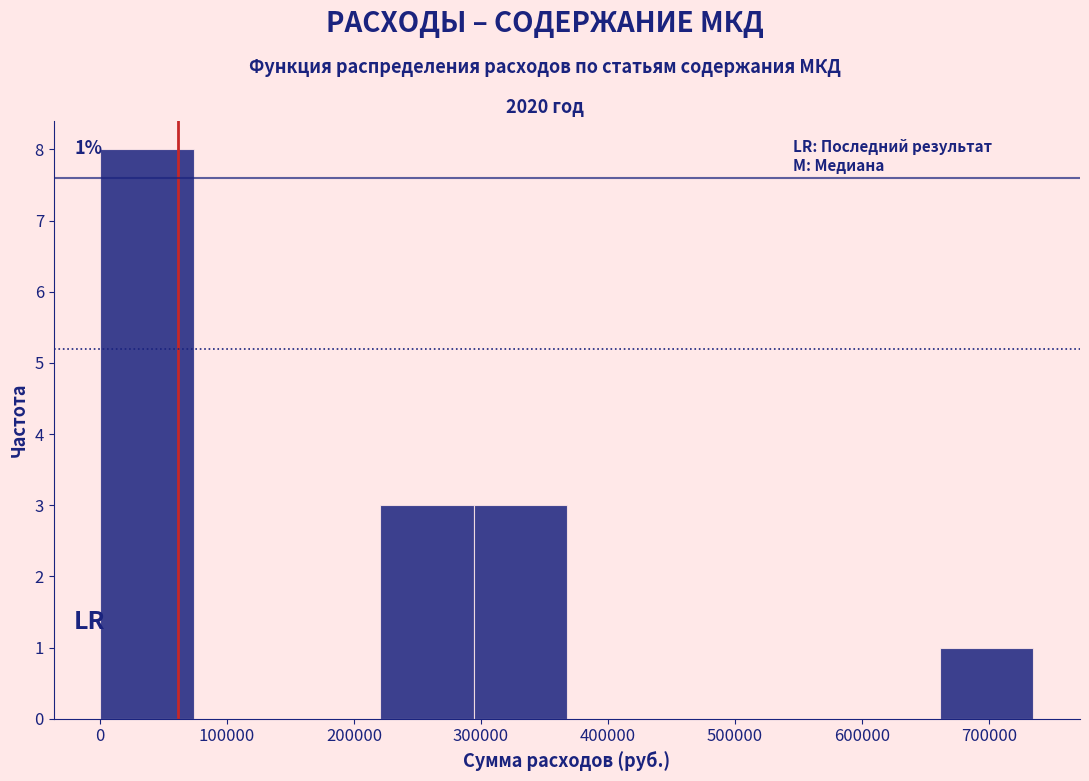

Over which range of the x-axis is the bar tallest?

0 to 70000